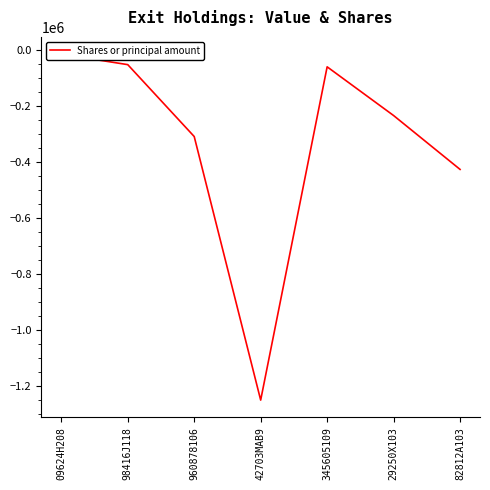

Rank the categories by value from lowest to highest.

42703MAB9, 82812A103, 960878106, 29250X103, 345605109, 98416J118, 09624H208